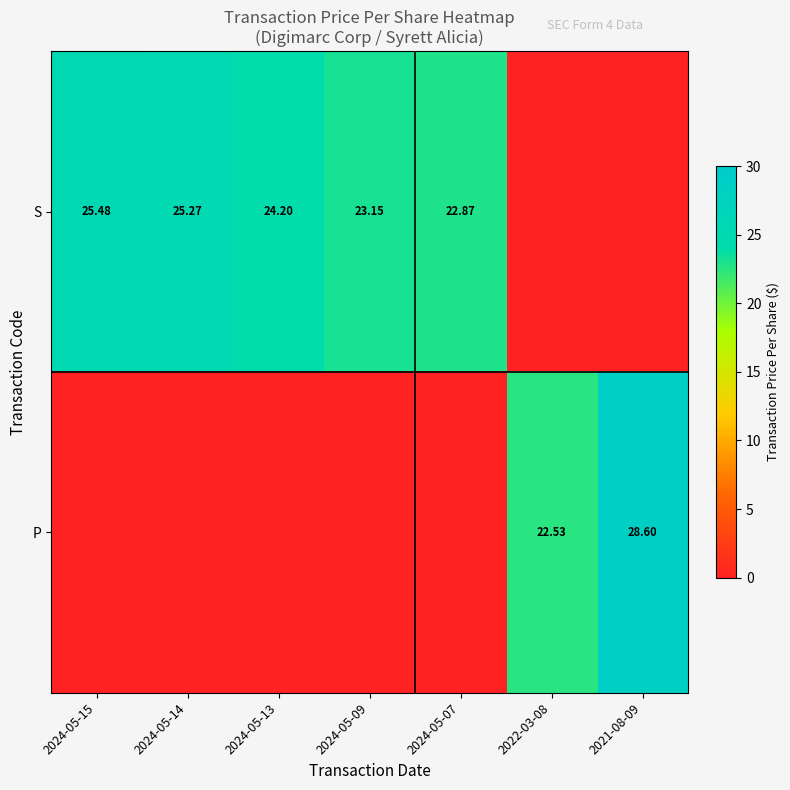

What is the maximum value for S?

25.5